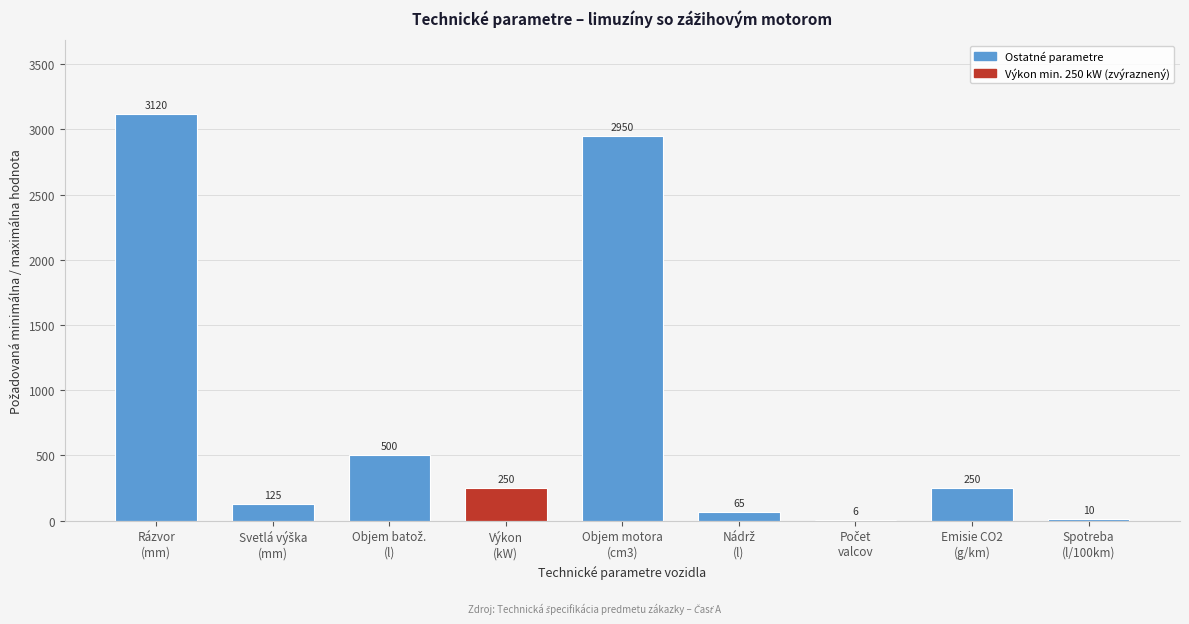

What is the sum of all values?

7276